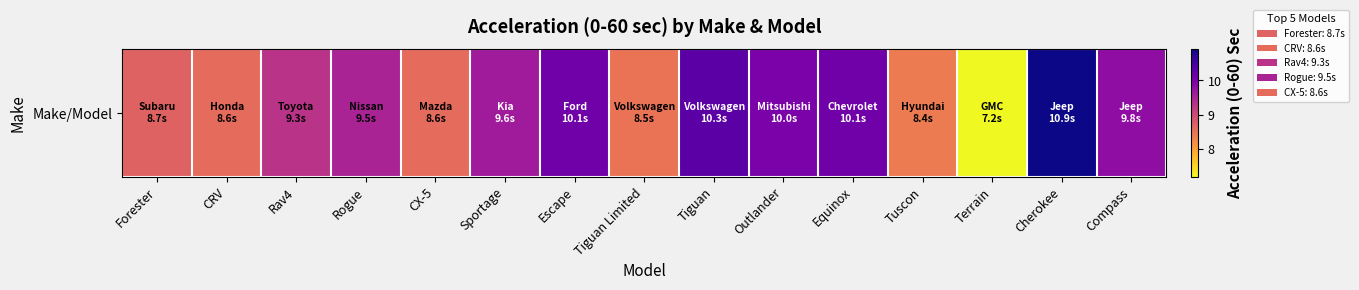

What value does the data have at Terrain?

7.2